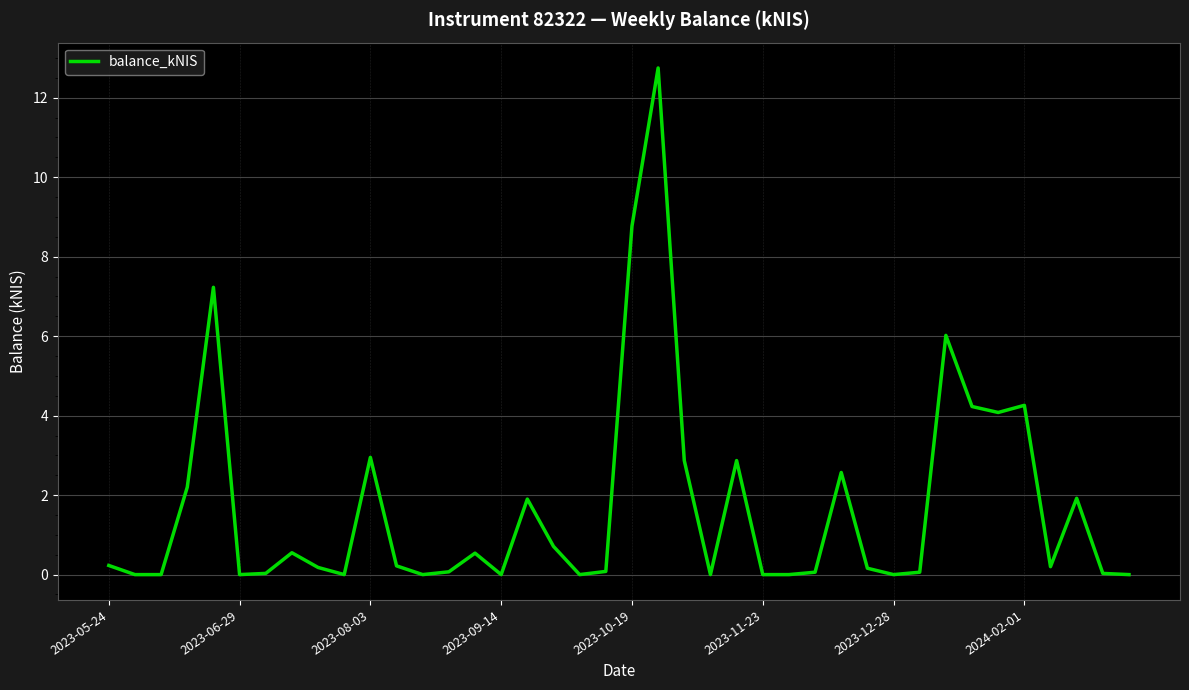

What is the maximum value shown in the chart?

12.8